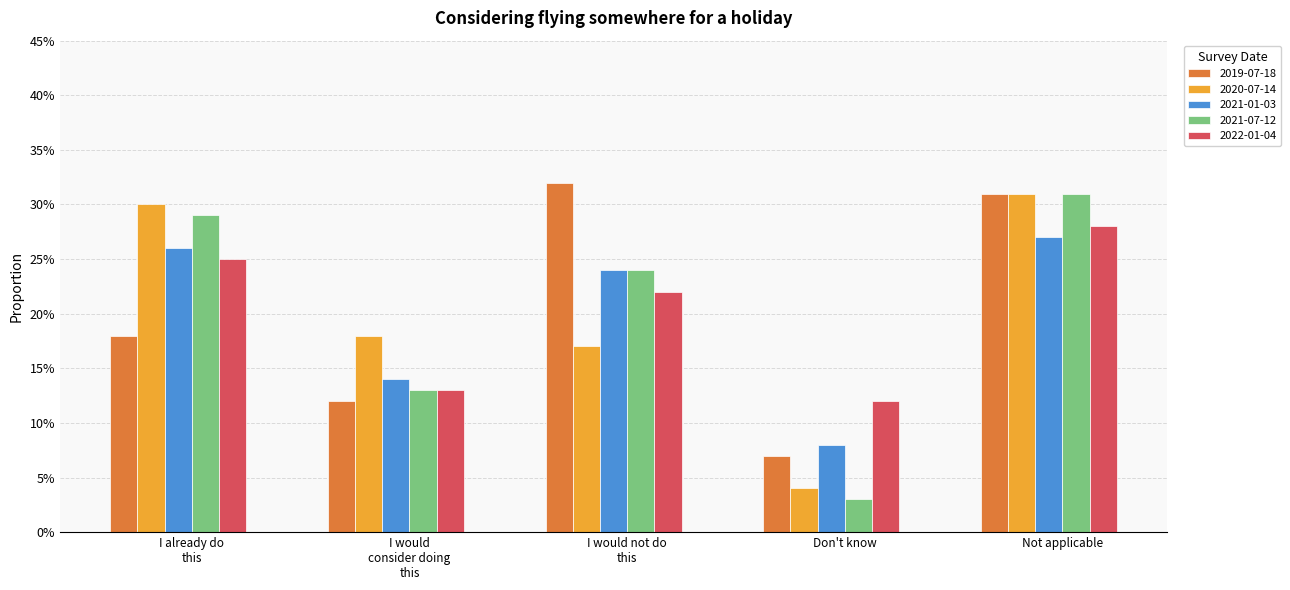

Are the bars horizontal?

No